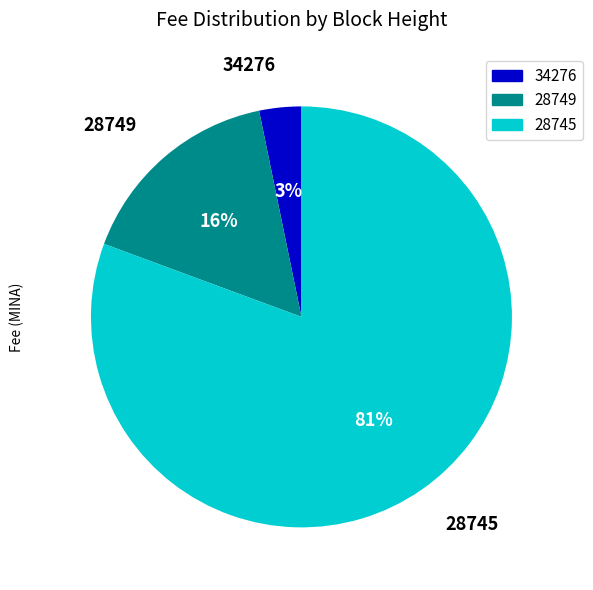

To the nearest percent, what portion does 34276 represent?

3%